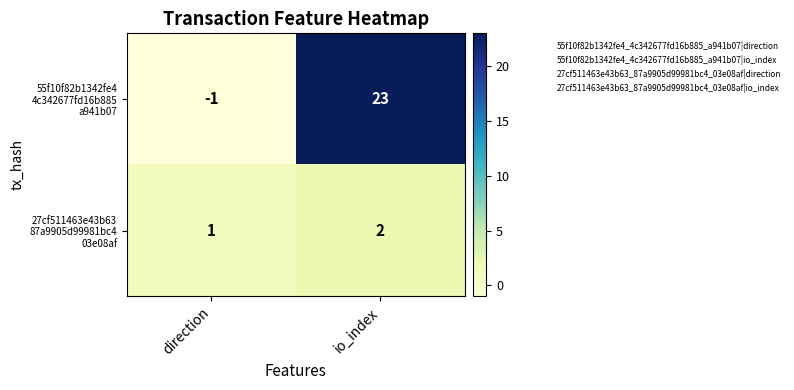

What is the spread (max minus min) of values at io_index?

21